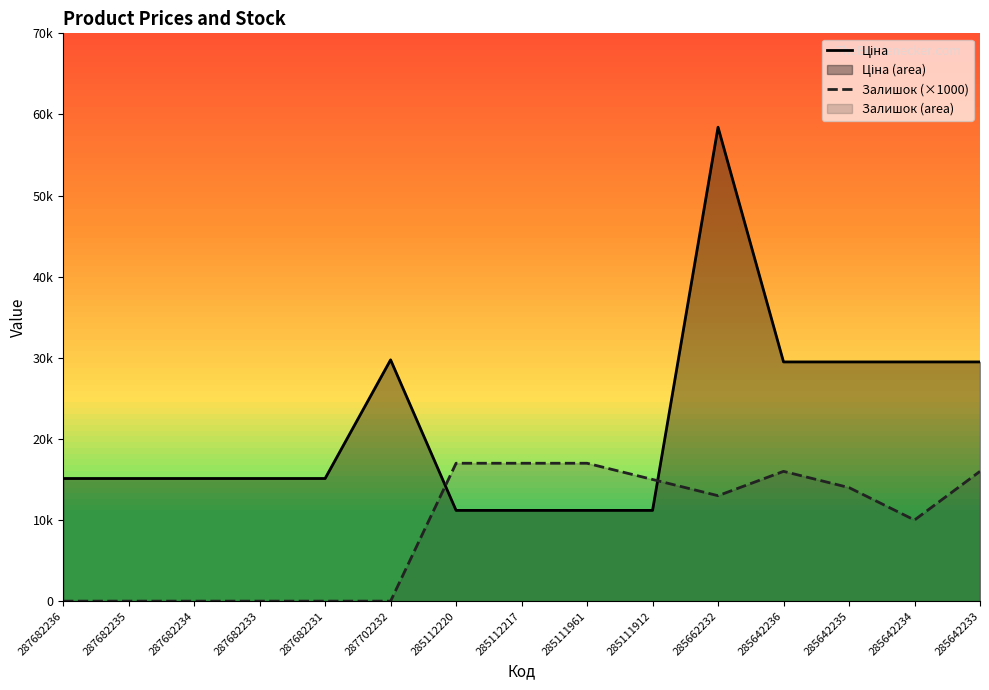

Where is the first local minimum for Залишок (×1000)?

285662232